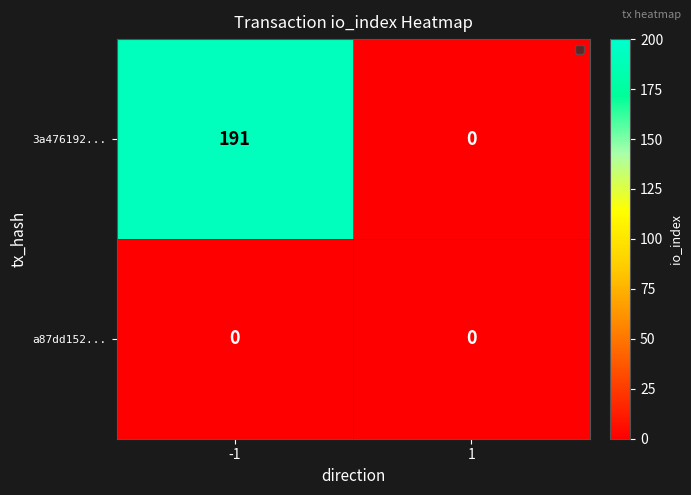

Which label corresponds to the largest value in the chart?

-1